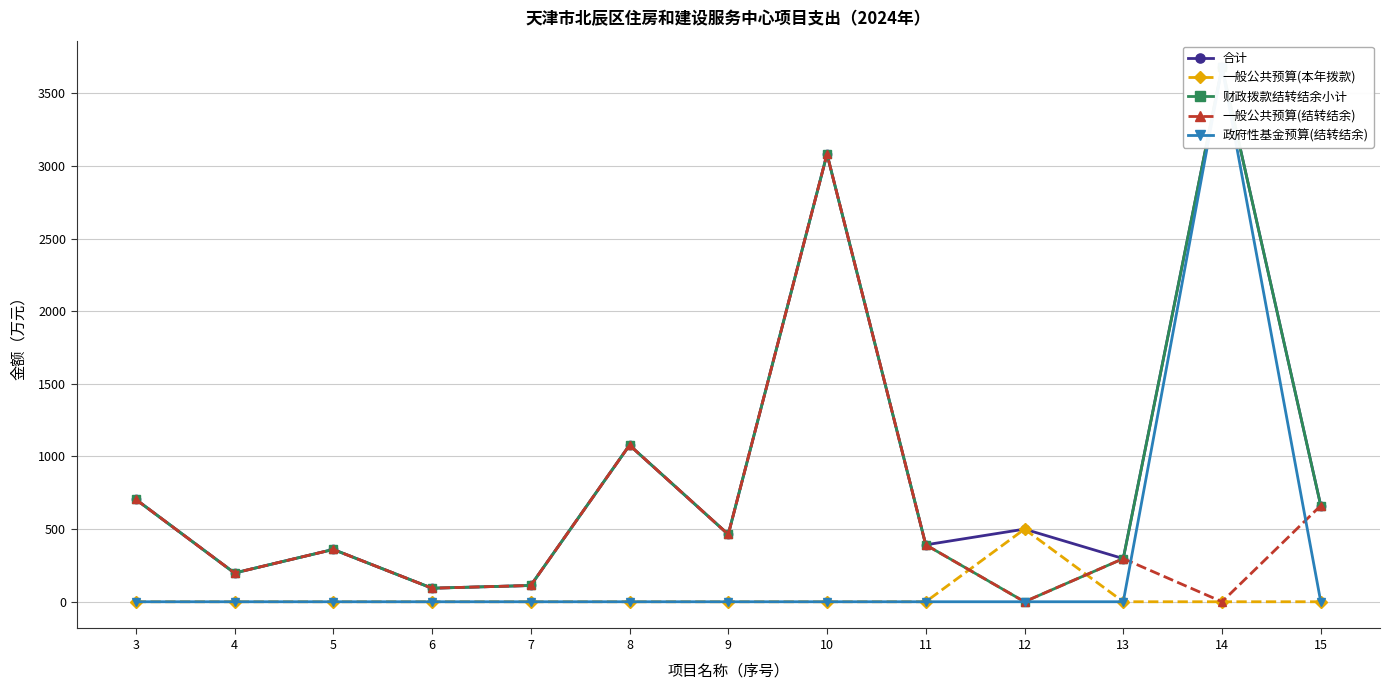

Is the value of 合计 at 13 greater than the value of 财政拨款结转结余小计 at 3?

No